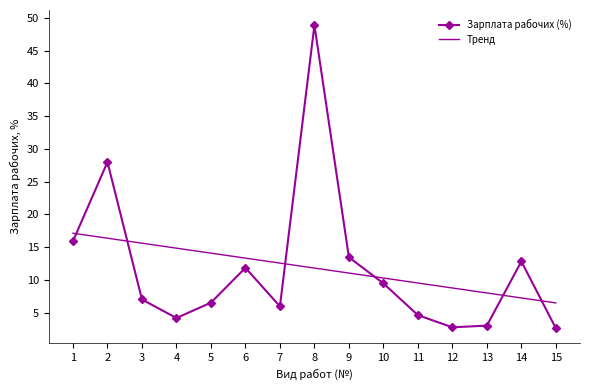

Between which two adjacent categories do Зарплата рабочих (%) and Тренд first intersect?

1 and 2